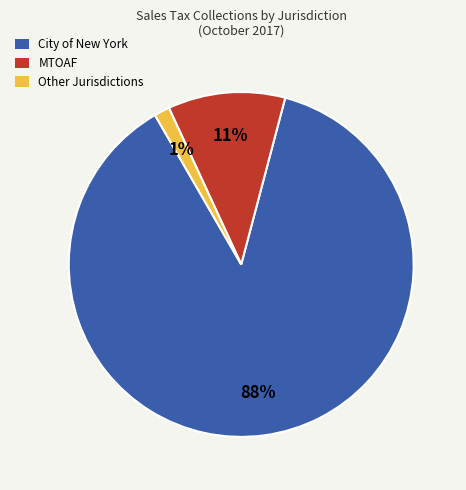

Is it true that City of New York is 73% of the pie?

False